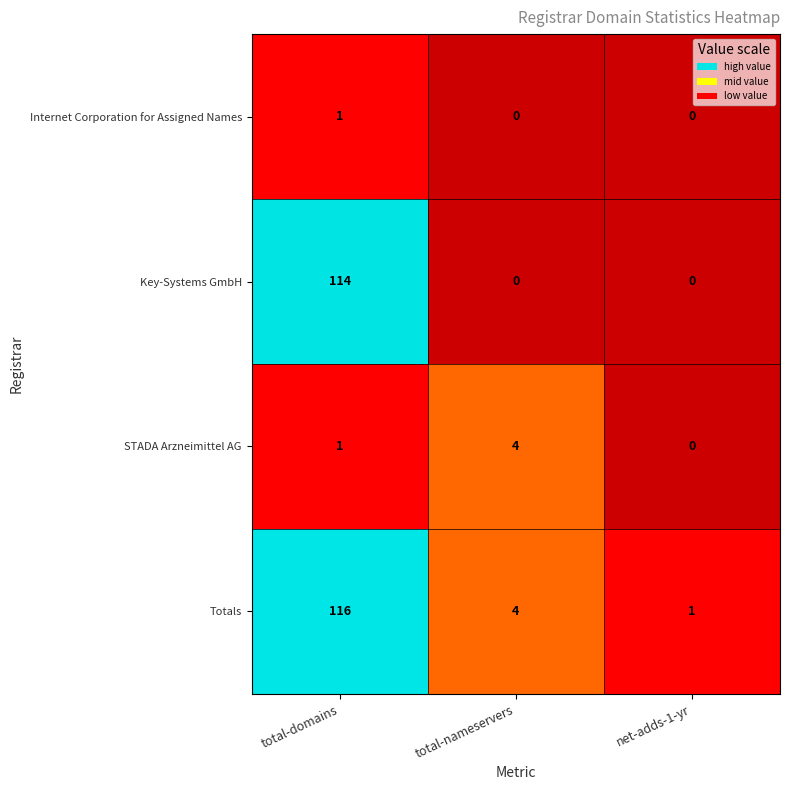

Which category has the highest value across all series?

total-domains